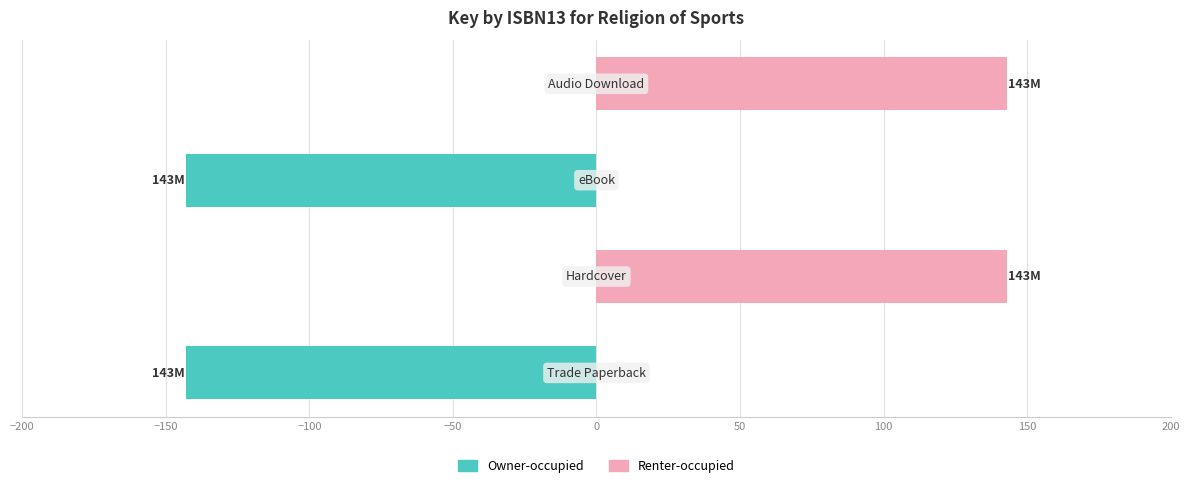

True or false: Renter-occupied has a value of 209.0 at −100.

False